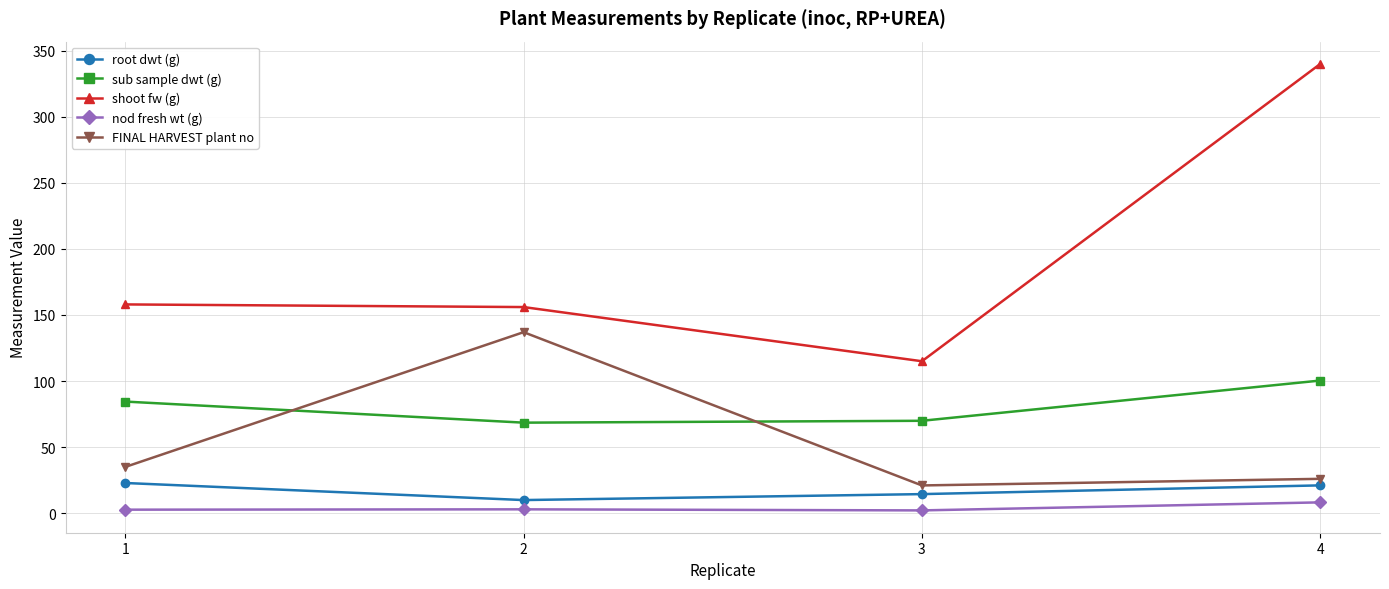

What is the sum of all shoot fw (g) values?

769.0